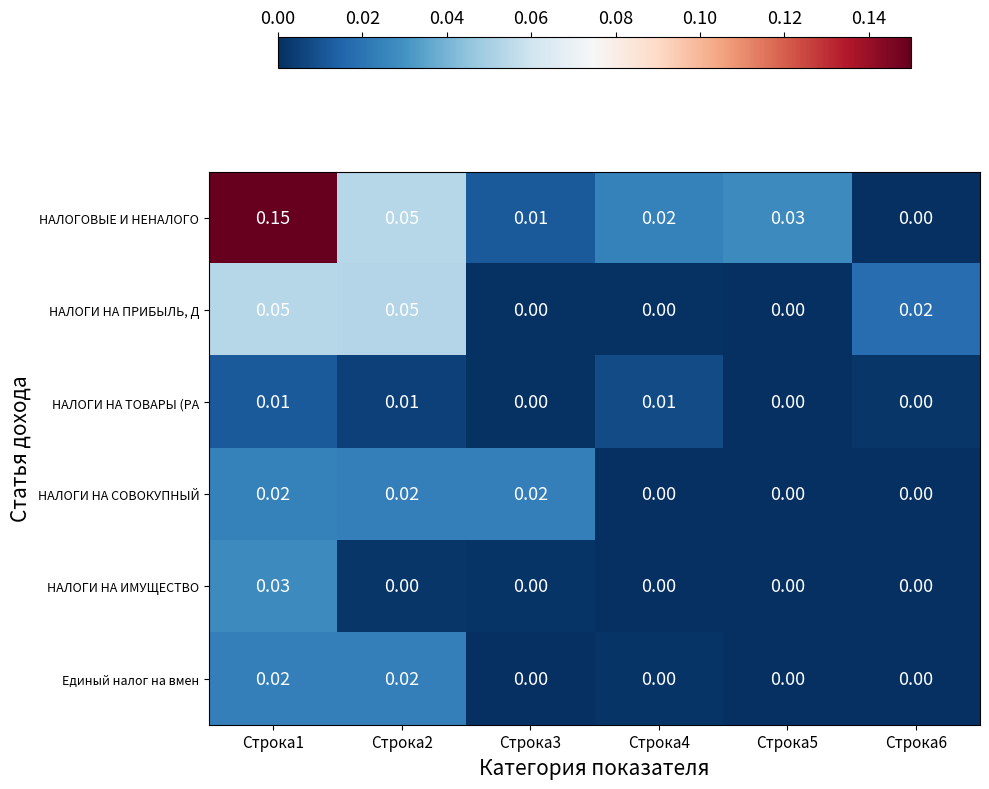

Which series has the largest range (max minus min)?

НАЛОГОВЫЕ И НЕНАЛОГО